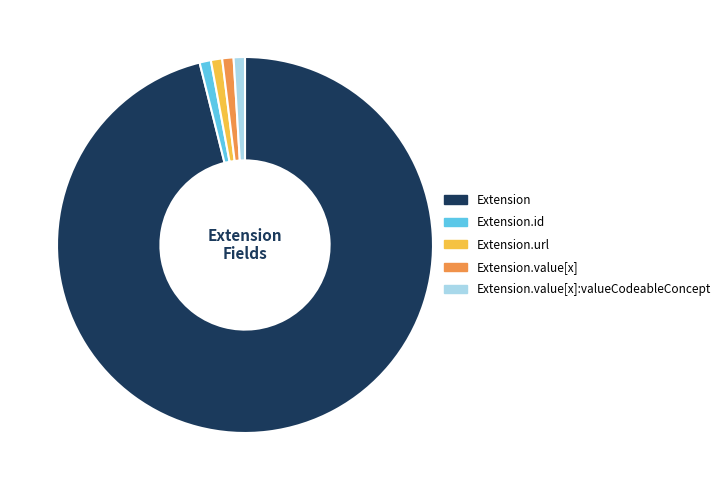

What is the largest slice in the pie chart?

Extension